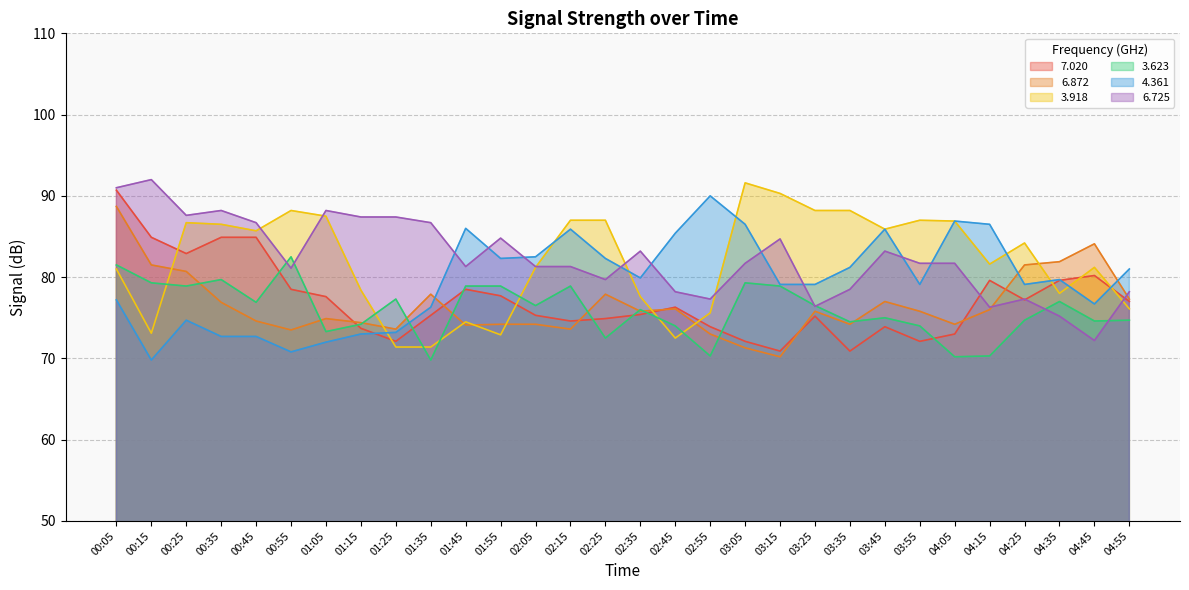

At which category is the sum across all series the highest?

00:05